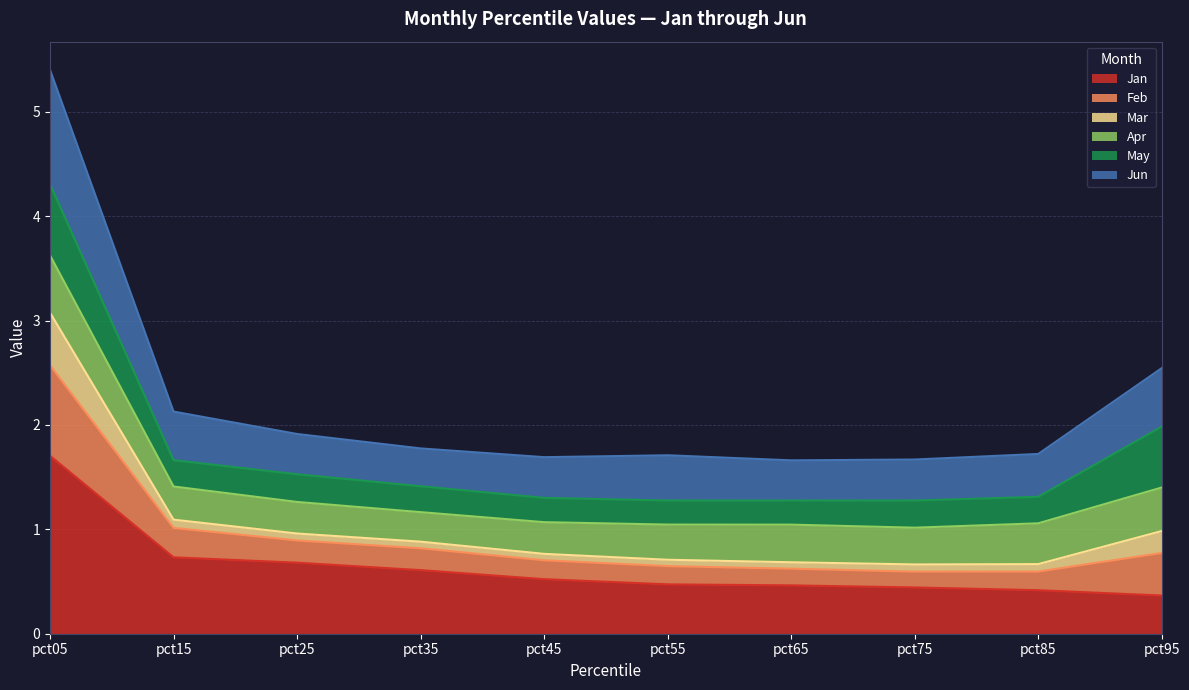

Which category has the highest value in the Jan series?

pct05